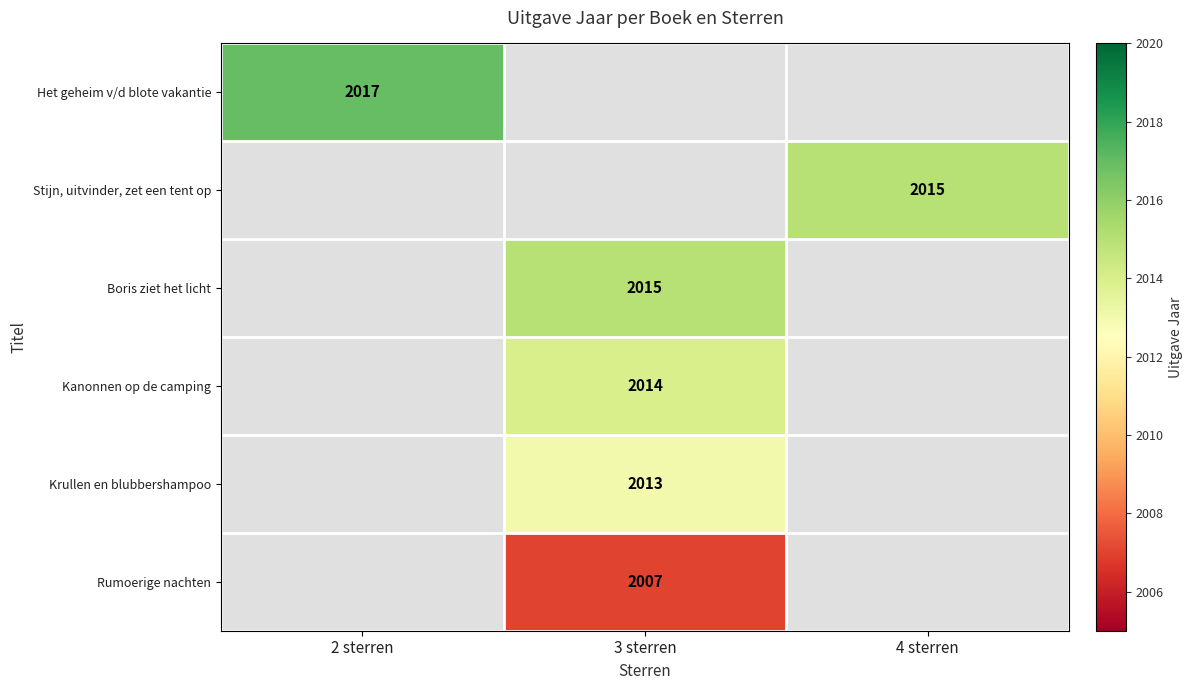

At which category does the chart reach its peak across all series?

2 sterren